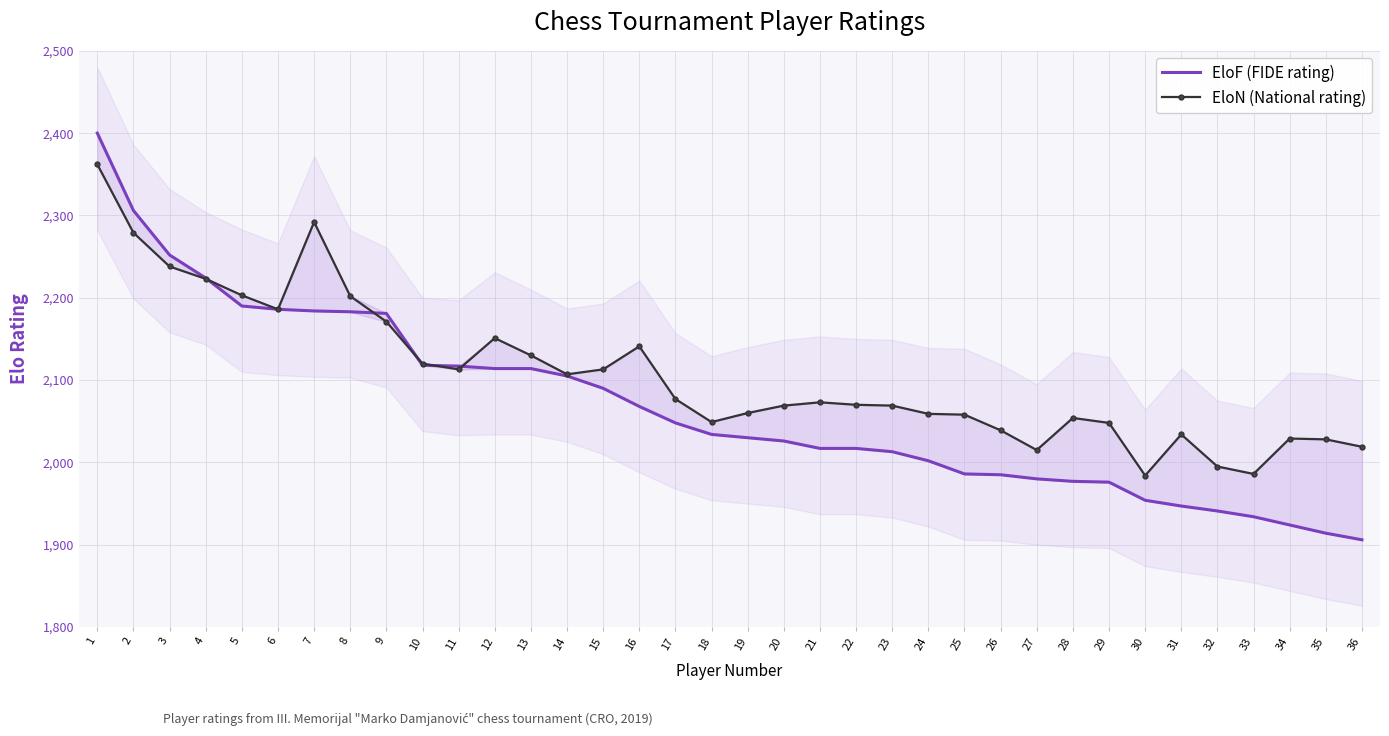

Between 22 and 10, which is larger?

10